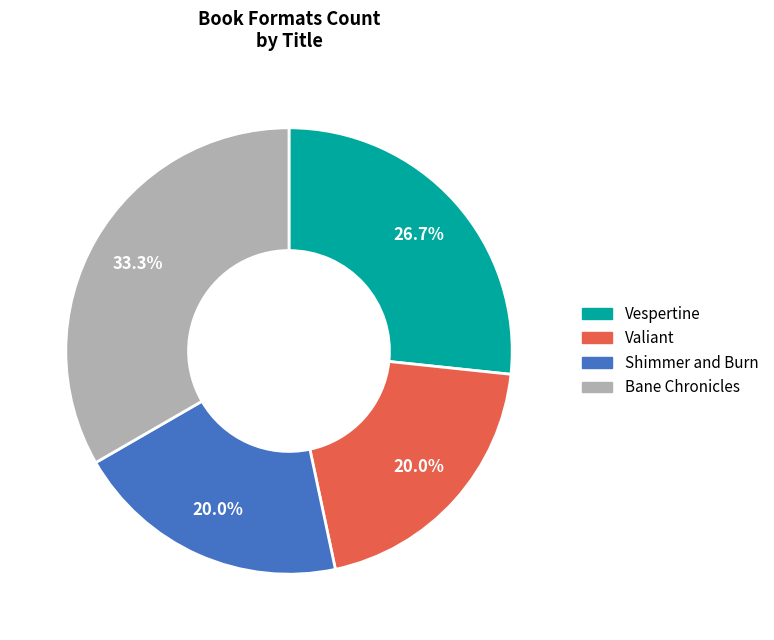

Which category has the biggest portion of the pie?

Bane Chronicles